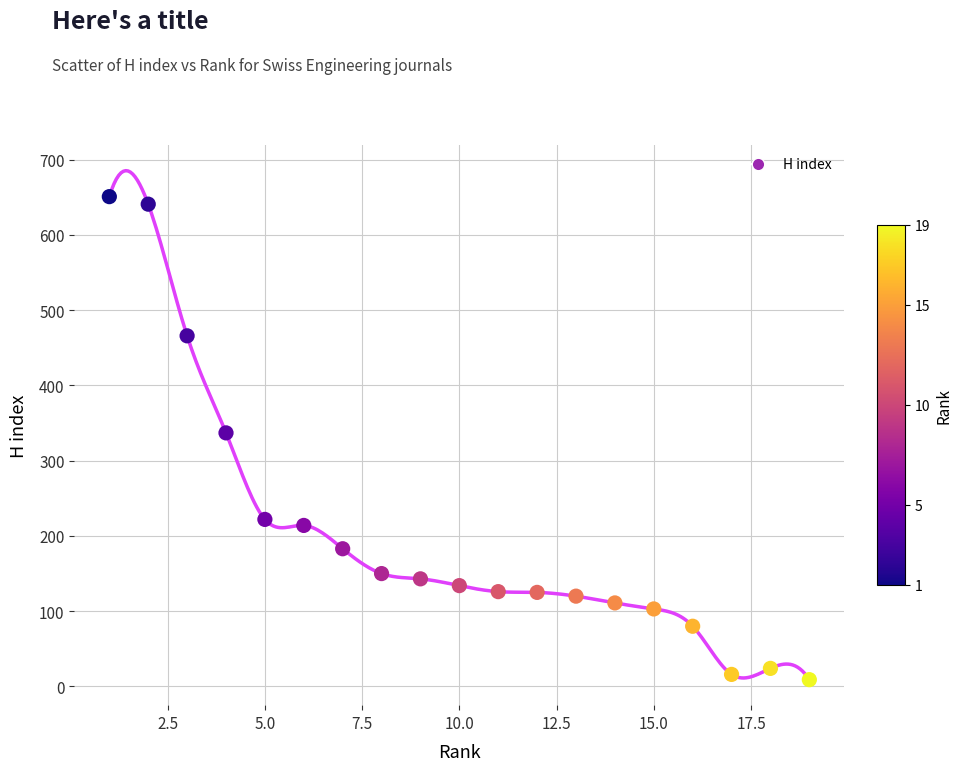

What is the range of Y values (max minus min)?

642